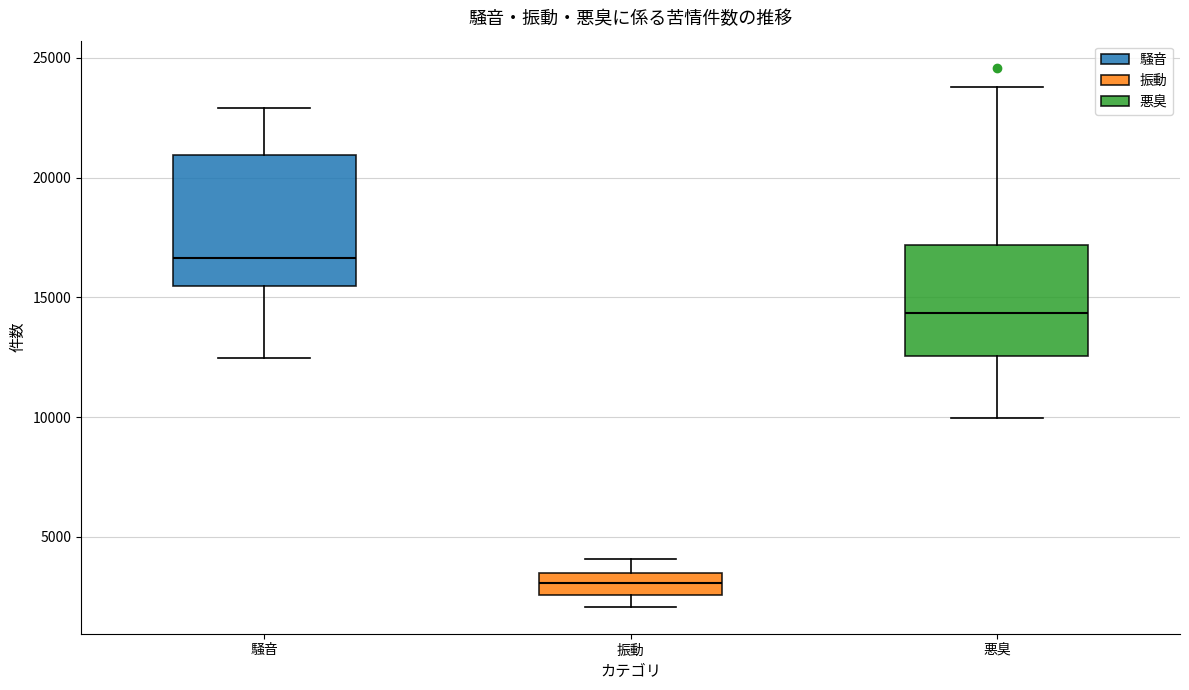

Comparing the boxes themselves (not the whiskers), which one is the tallest?

騒音